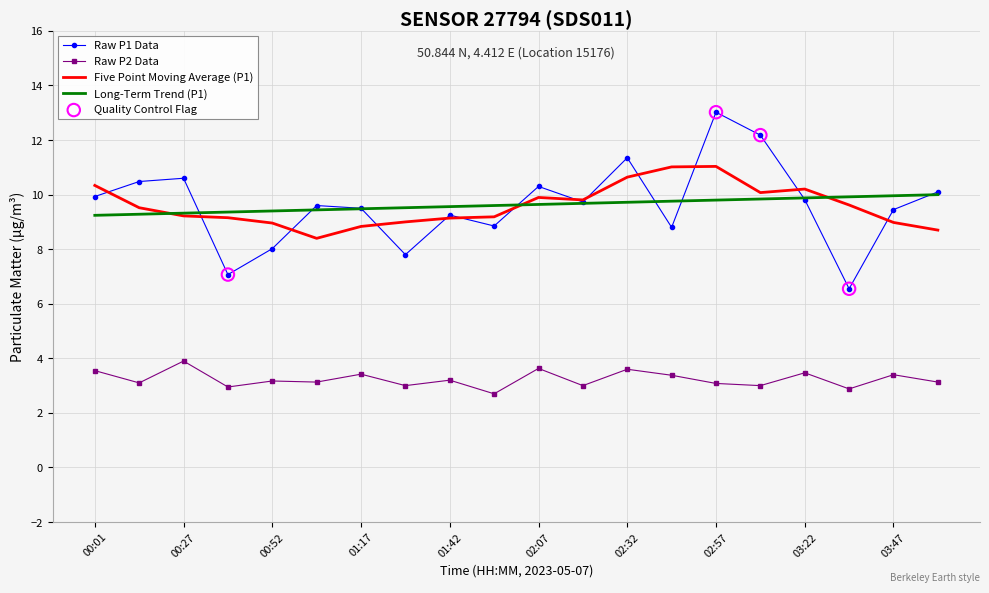

What is the minimum value shown in the chart?

2.7